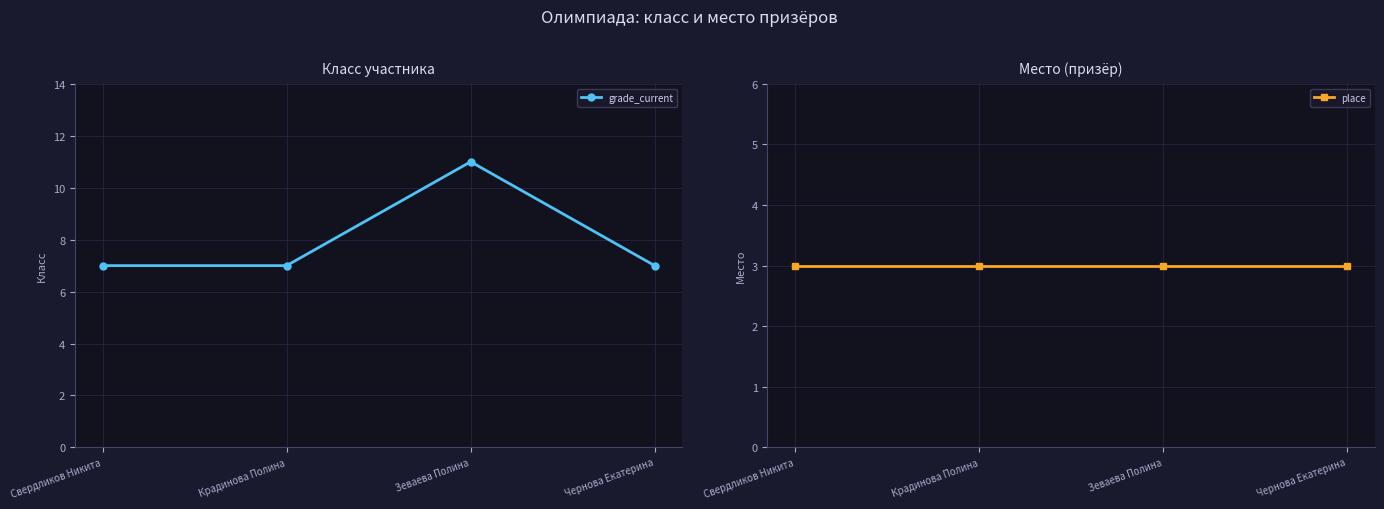

How many lines are shown in the chart?

2